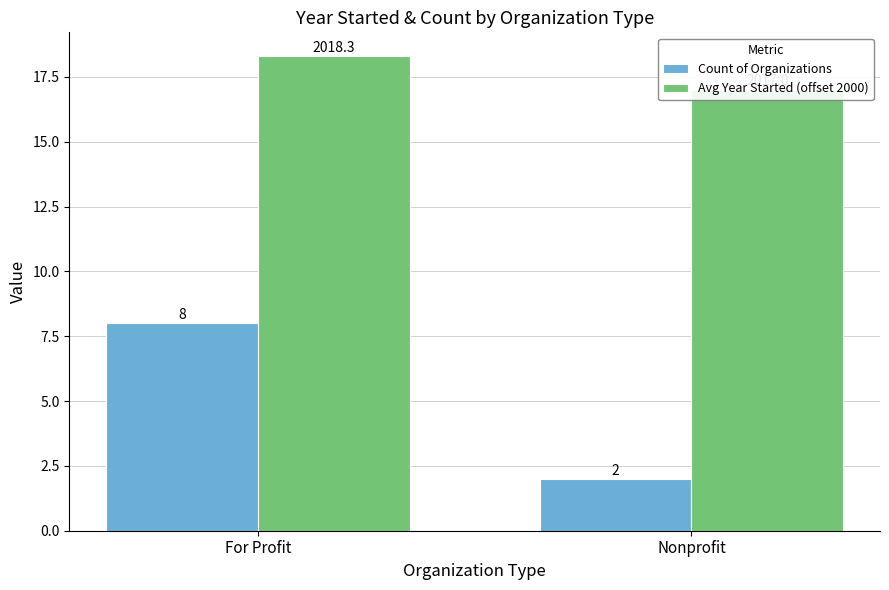

List the series in order of their overall mean, lowest first.

Count of Organizations, Avg Year Started (offset 2000)